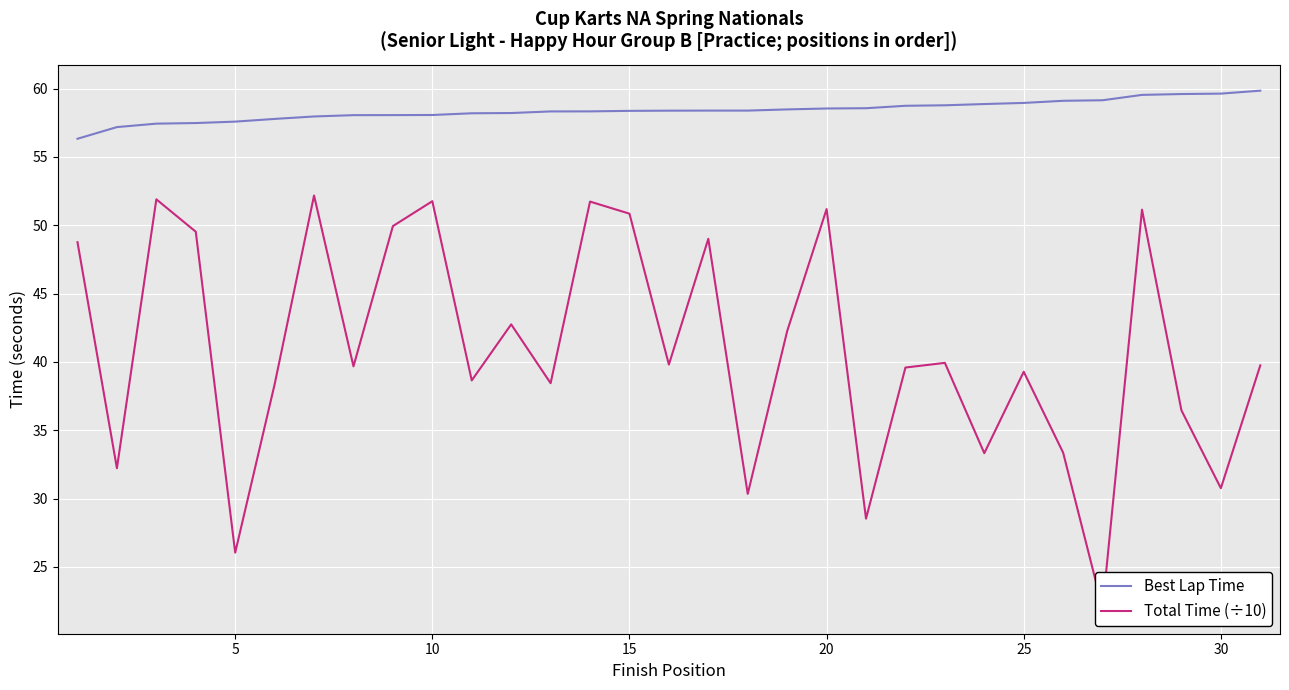

True or false: Total Time (÷10) and Best Lap Time cross at least once.

False